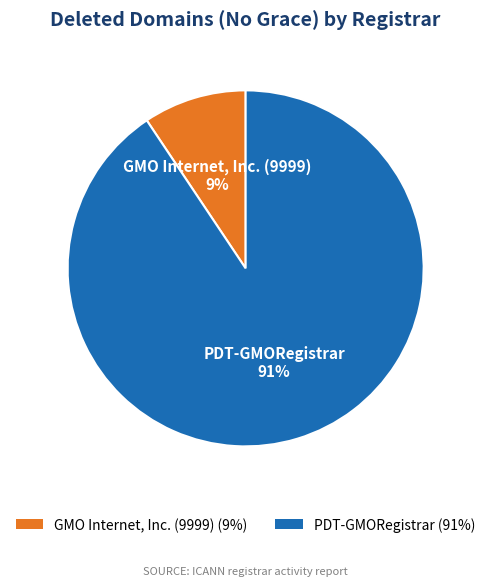

To the nearest percent, what is the combined percentage of GMO Internet, Inc. (9999) and PDT-GMORegistrar?

100%